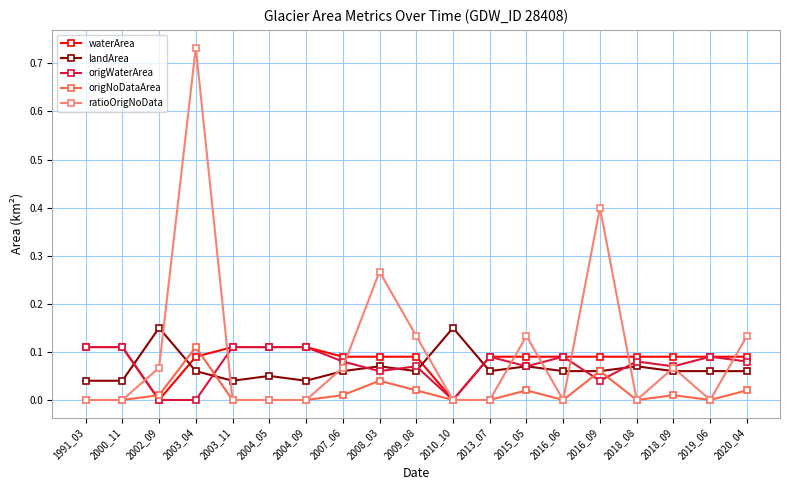

Which series has the largest total across all categories?

ratioOrigNoData